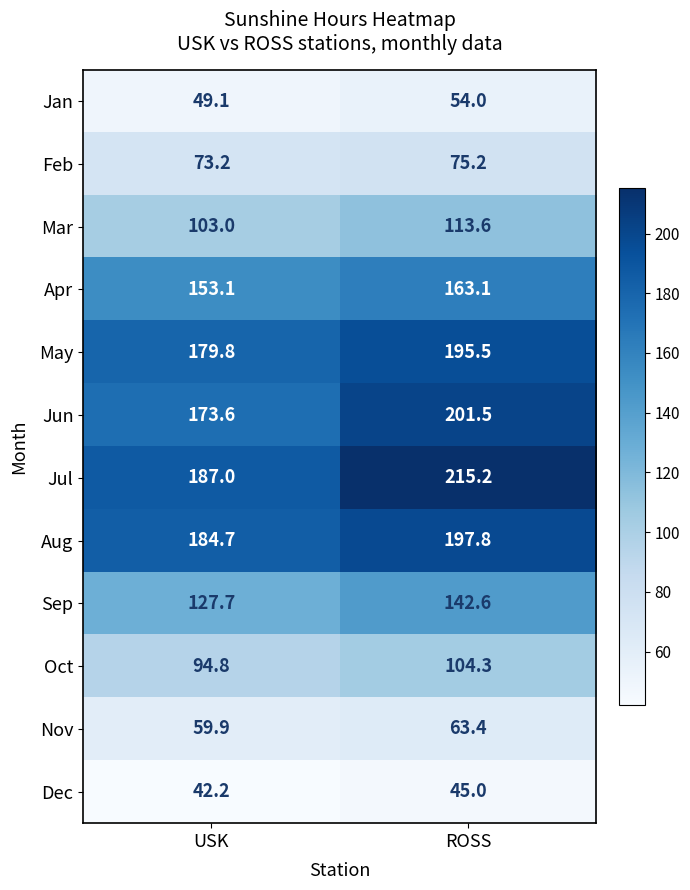

List the series in order of their peak value, highest first.

Jul, Jun, Aug, May, Apr, Sep, Mar, Oct, Feb, Nov, Jan, Dec